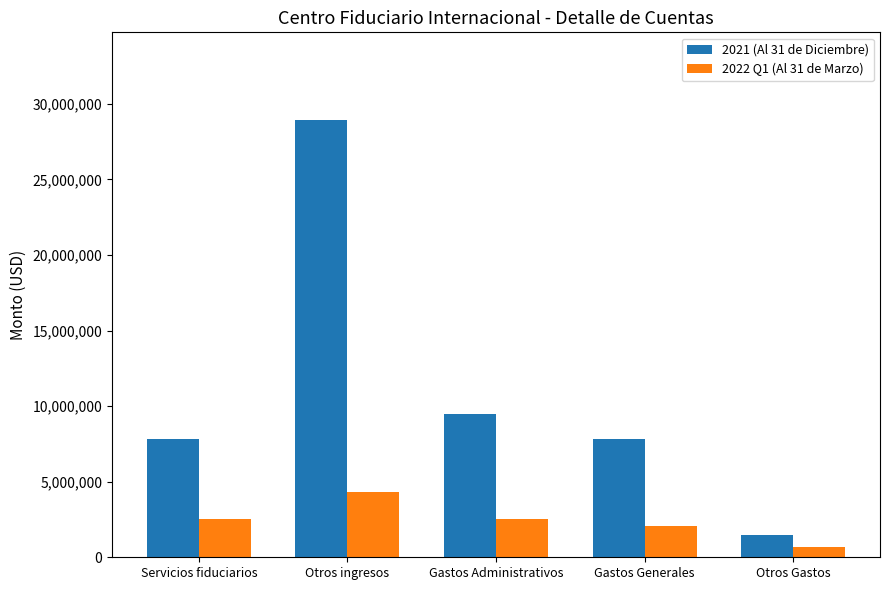

What is the difference between the 2022 Q1 (Al 31 de Marzo) values at Otros ingresos and Otros Gastos?

3646483.9